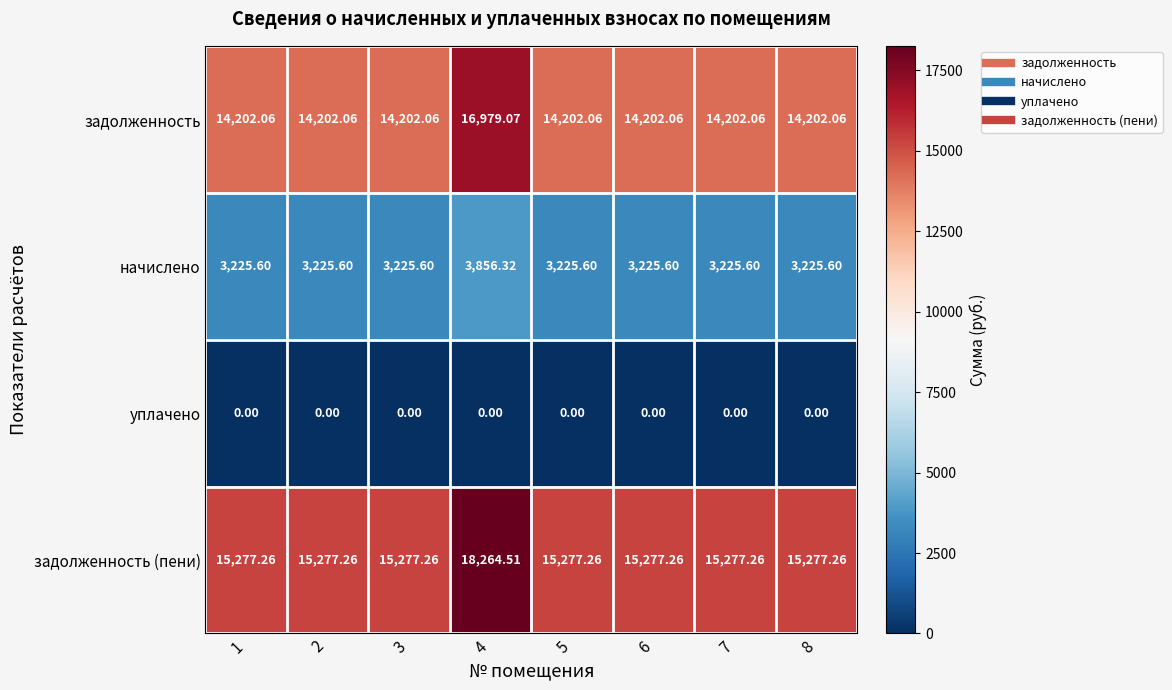

At 3, list the series in order from smallest to largest.

уплачено, начислено, задолженность, задолженность (пени)